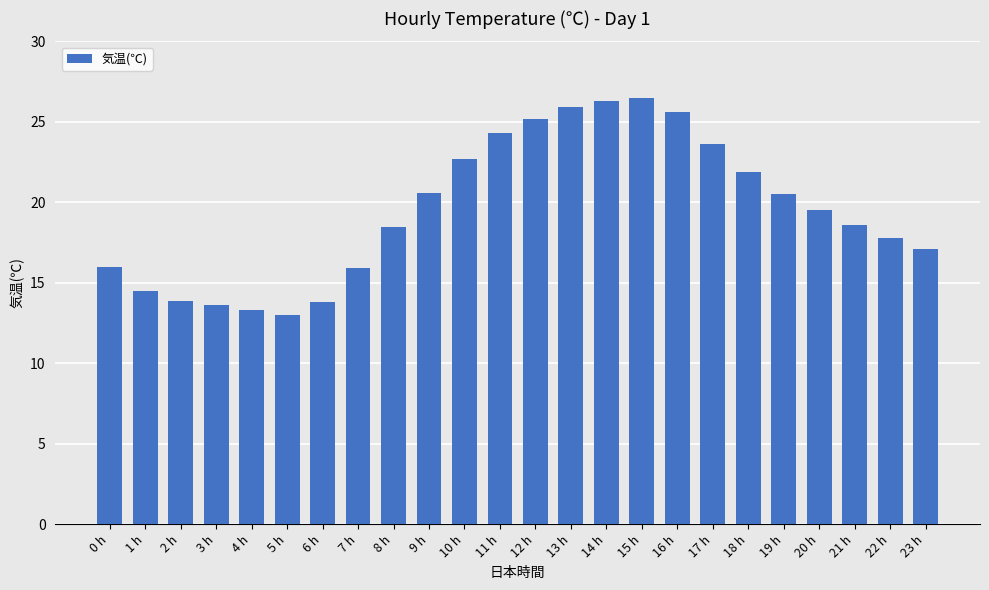

The value at 23 h is 17.1. True or false?

True